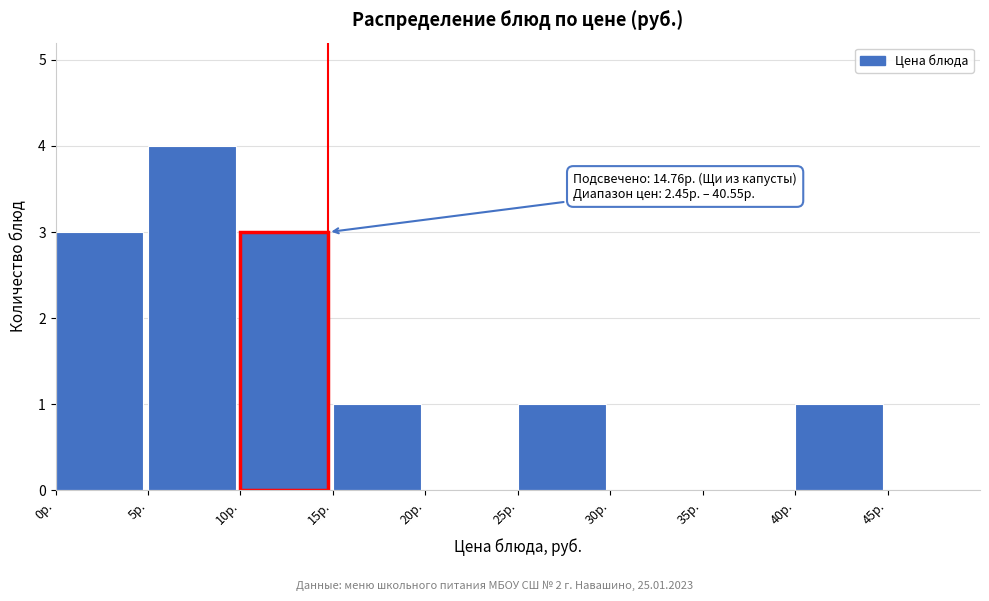

Which range on the x-axis has the tallest bar?

5 to 10